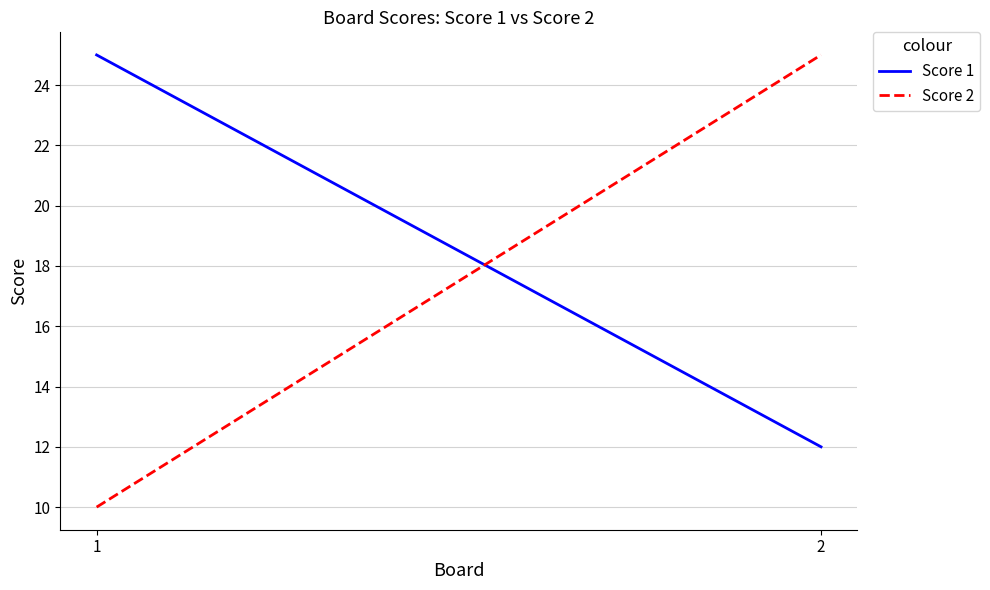

Reading left to right, list all the values displayed in this chart.

Score 1: 1=25	2=12
Score 2: 1=10	2=25